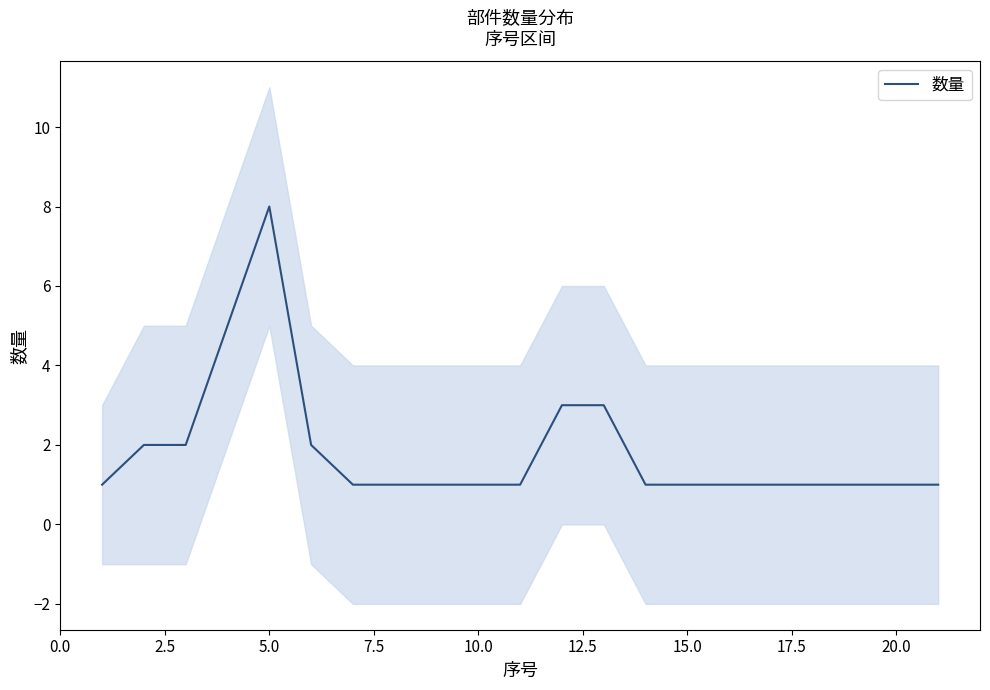

How many lines are shown in the chart?

1